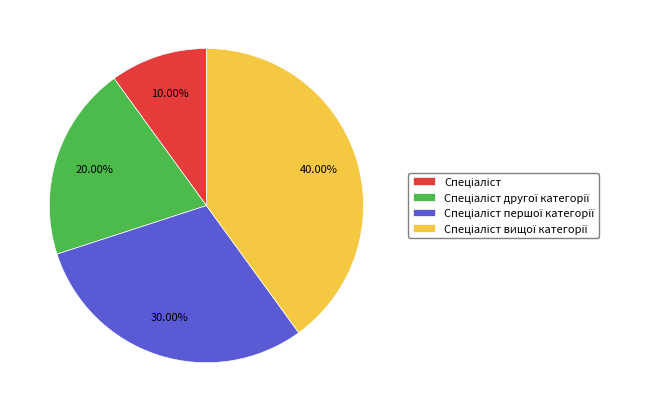

Does any single category account for the majority?

No